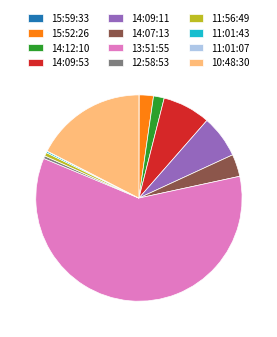

The 14:09:53 slice represents 20% of the pie. True or false?

False